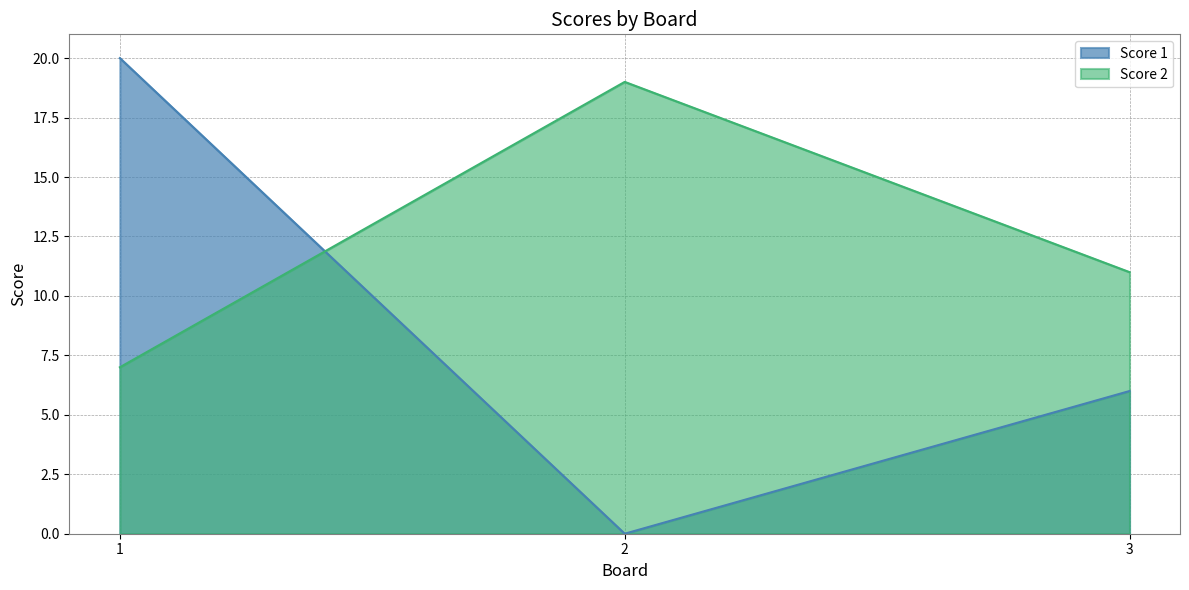

What are all the series names shown in the legend?

Score 1, Score 2